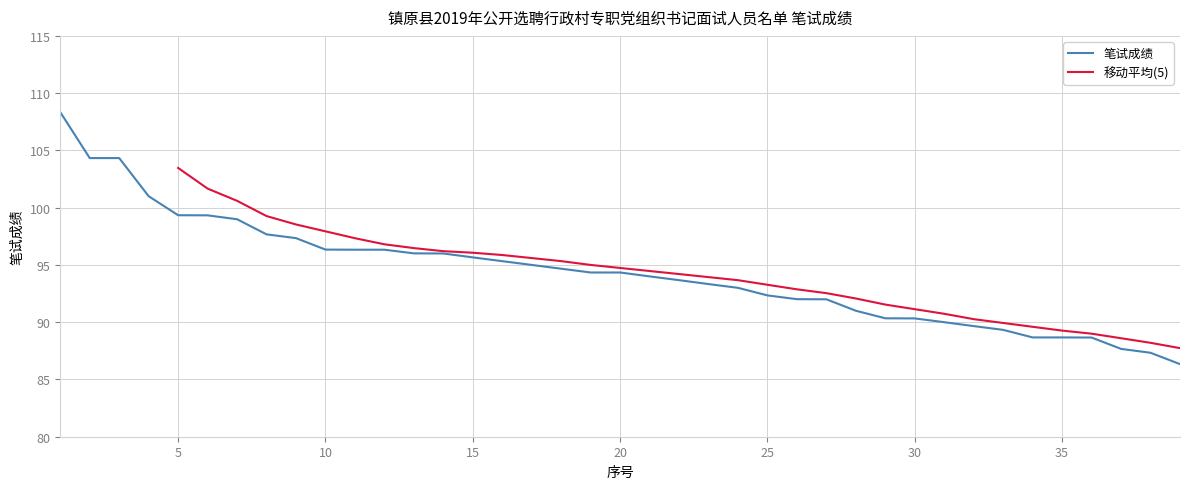

What is the smallest value displayed?

86.3